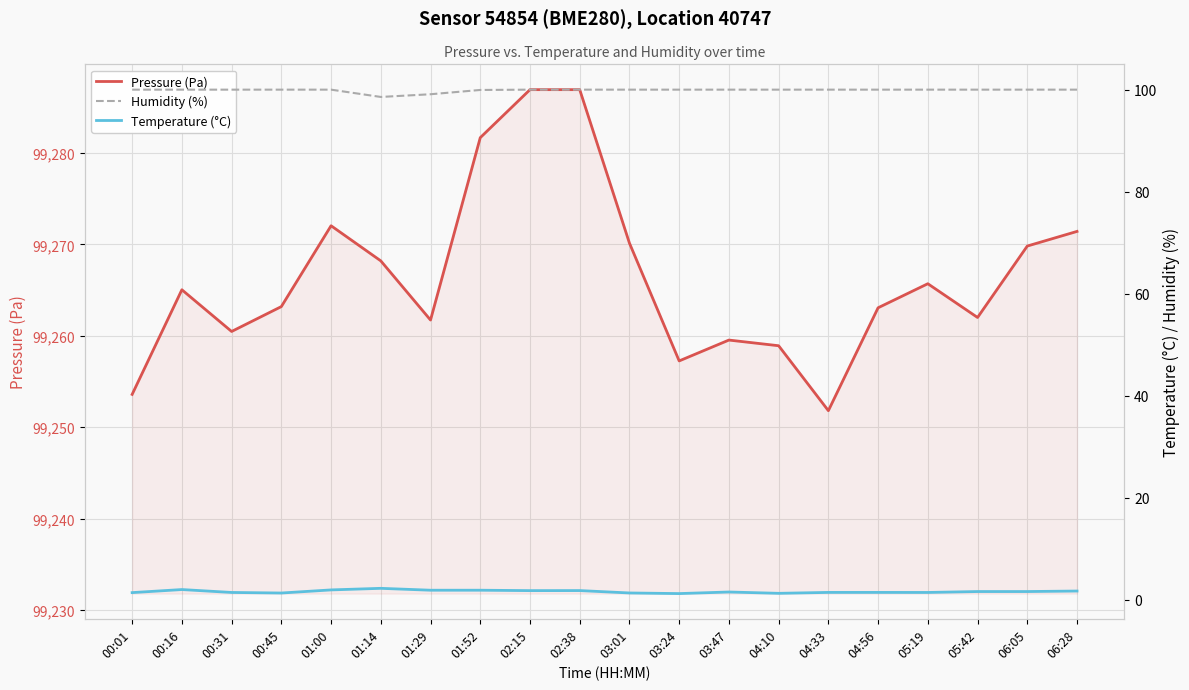

At which category is the sum across all series the highest?

02:38